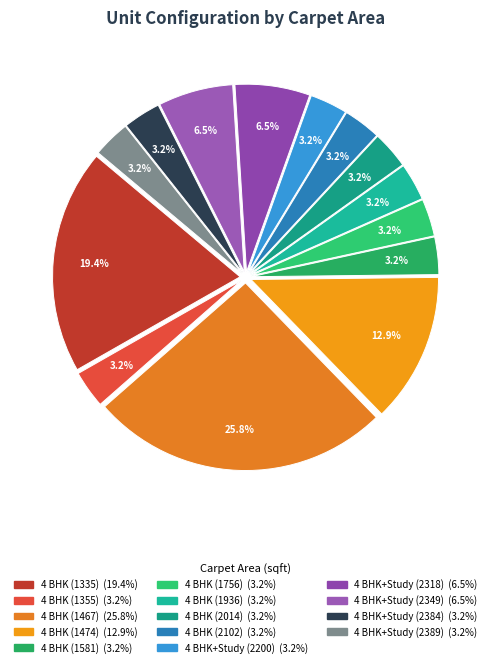

Rank the categories by value from highest to lowest.

4 BHK (1467), 4 BHK (1335), 4 BHK (1474), 4 BHK+Study (2318), 4 BHK+Study (2349), 4 BHK (1355), 4 BHK (1581), 4 BHK (1756), 4 BHK (1936), 4 BHK (2014), 4 BHK (2102), 4 BHK+Study (2200), 4 BHK+Study (2384), 4 BHK+Study (2389)